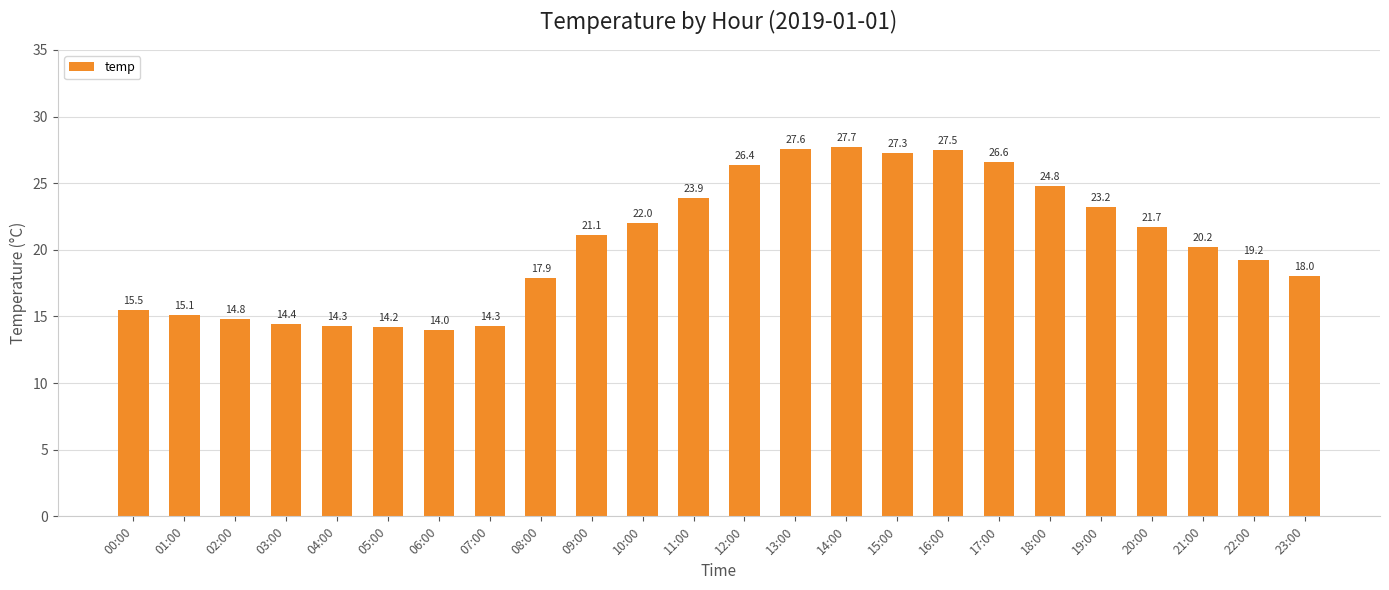

Reading left to right, transcribe all the data shown in this chart.

15.5	15.1	14.8	14.4	14.3	14.2	14.0	14.3	17.9	21.1	22.0	23.9	26.4	27.6	27.7	27.3	27.5	26.6	24.8	23.2	21.7	20.2	19.2	18.0